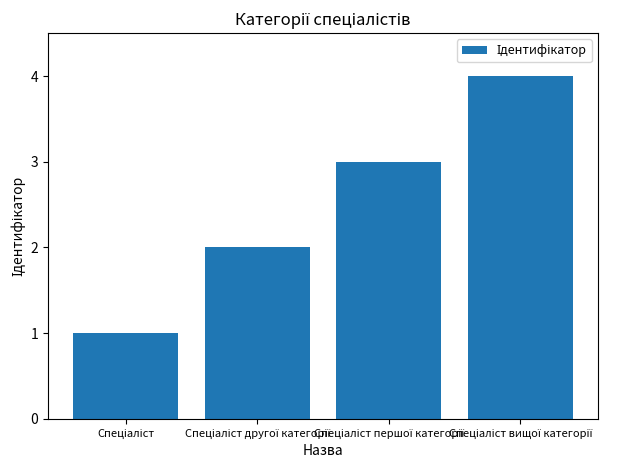

Reading right to left, transcribe all the data shown in this chart.

4	3	2	1